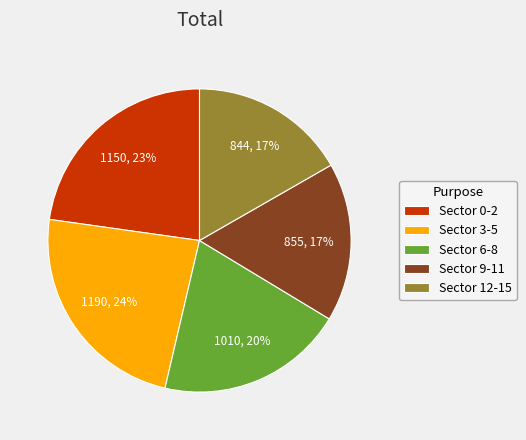

How many slices are in this pie chart?

5